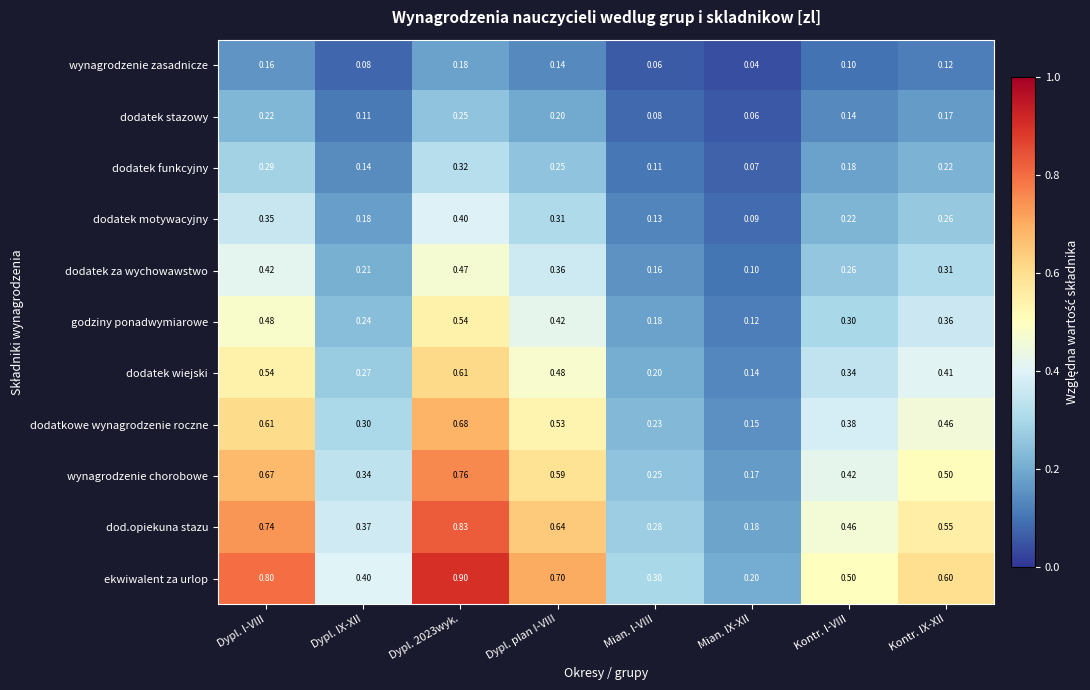

Which category has the highest value across all series?

Dypl. 2023wyk.